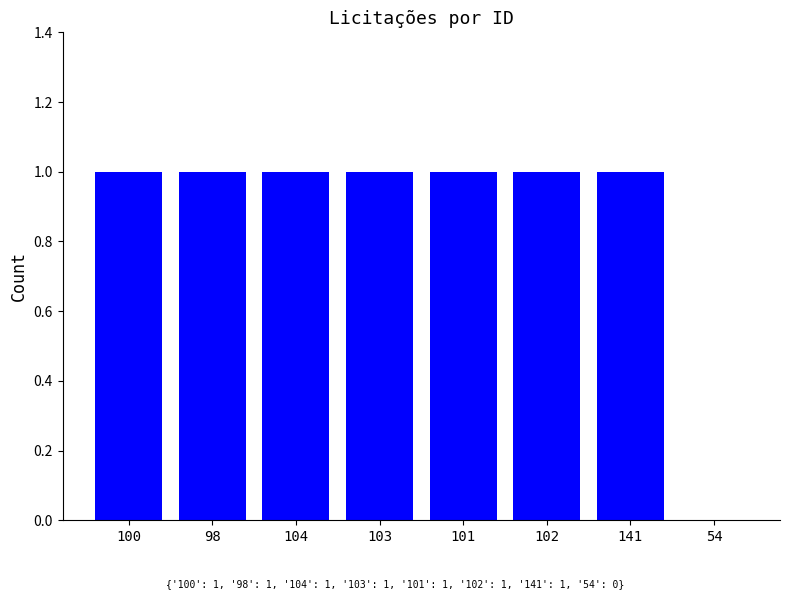

Approximately how many times larger is the value at 102 compared to 98?

1.0